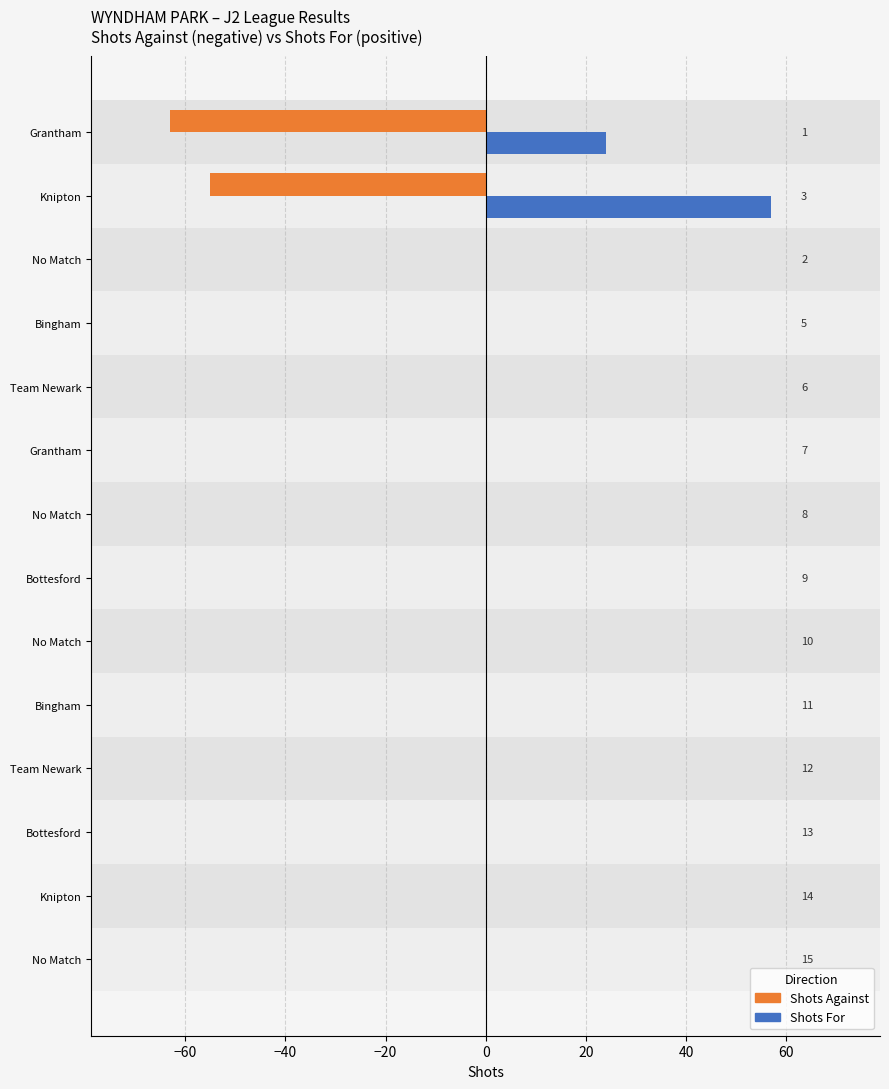

What are all the series names shown in the legend?

Shots Against, Shots For